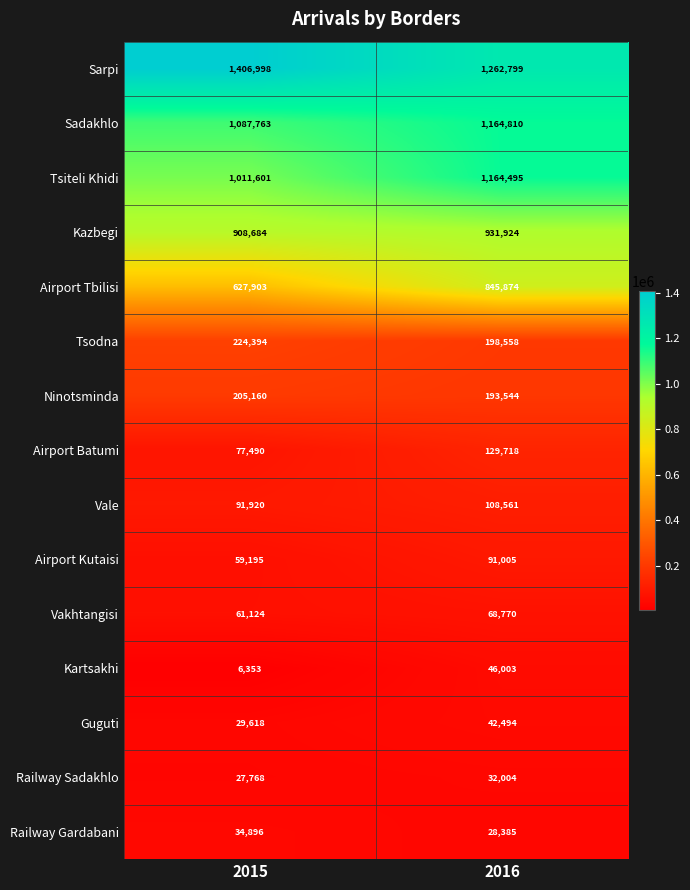

True or false: Guguti has a value of 62111 at 2016.

False